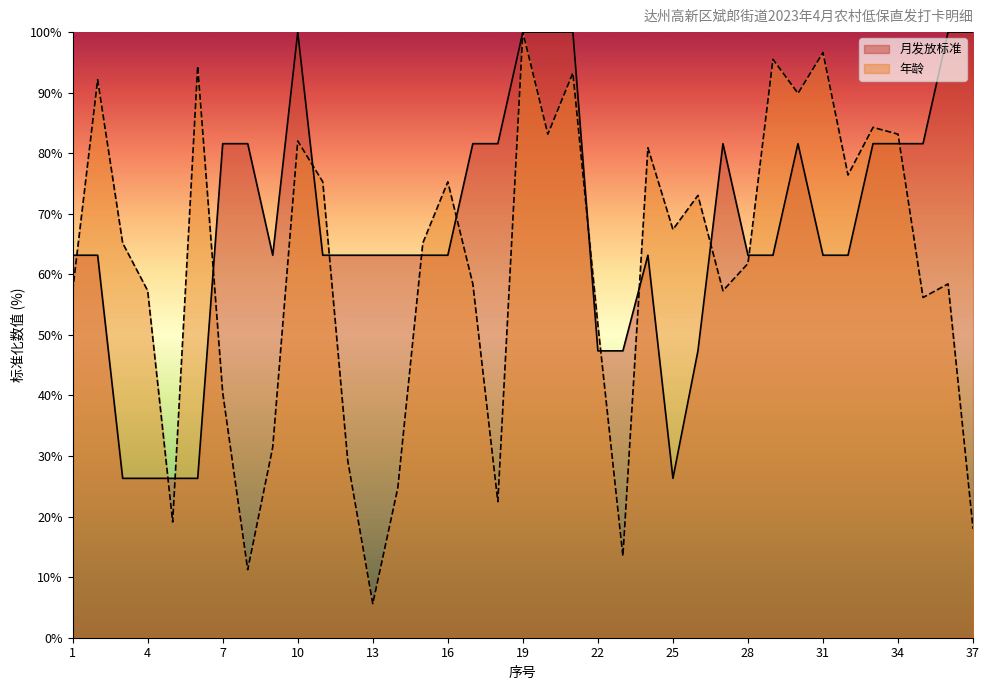

Which has a higher value, 33 or 35?

33